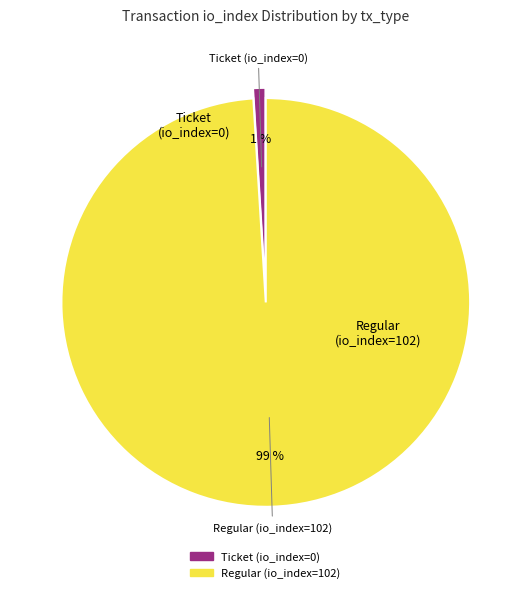

To the nearest percent, what percentage of the pie is Regular (io_index=102)?

99%